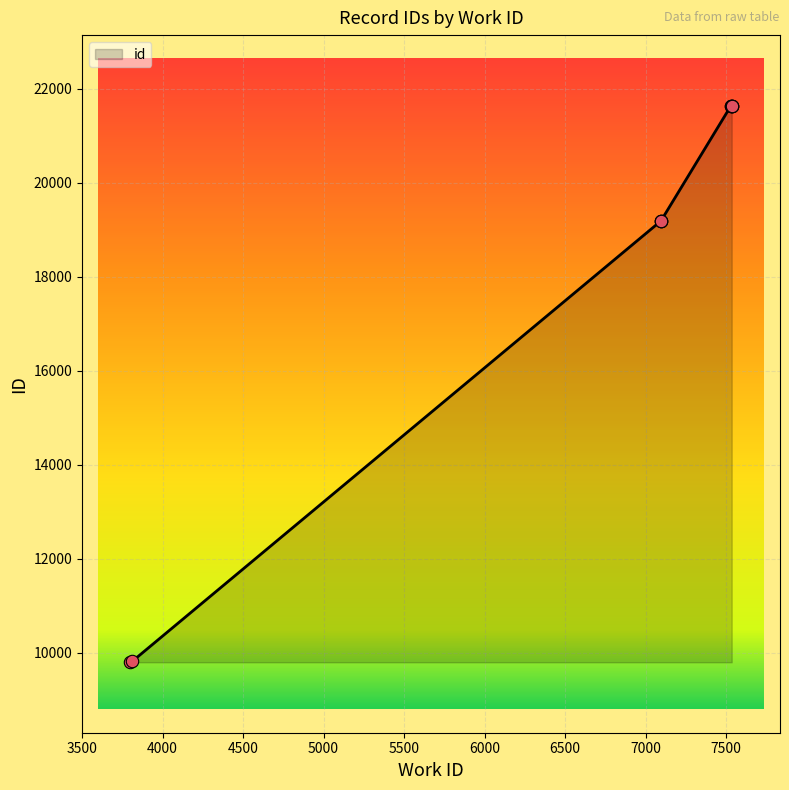

What is the change in value from 3800 to 7535?

+11852